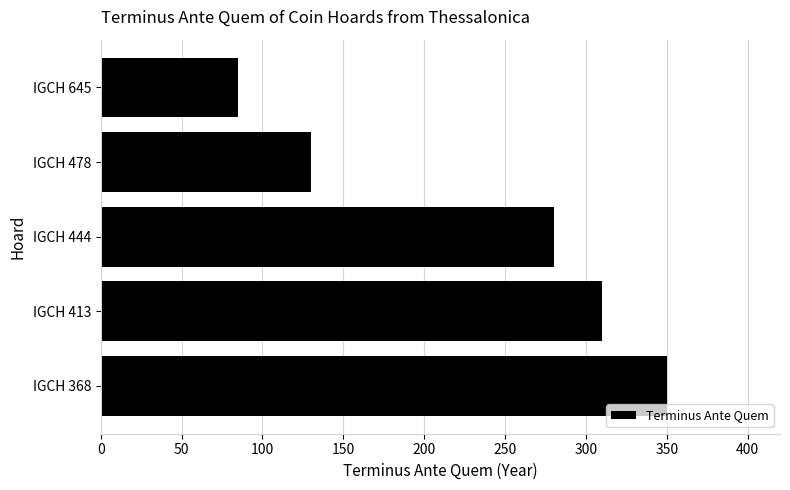

How many values are between 130 and 310?

3